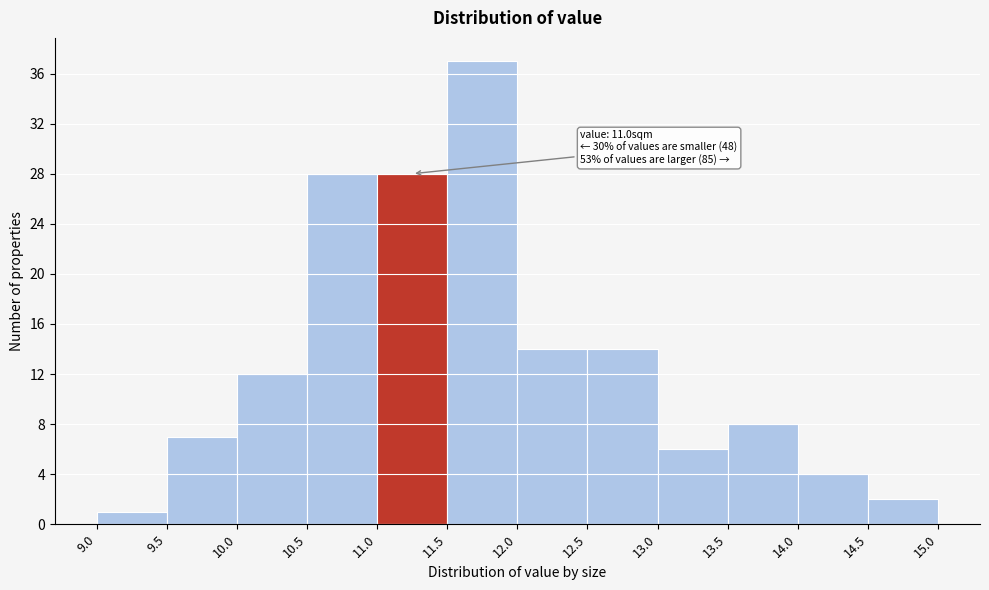

Over which range of the x-axis is the bar tallest?

11.5 to 12.0